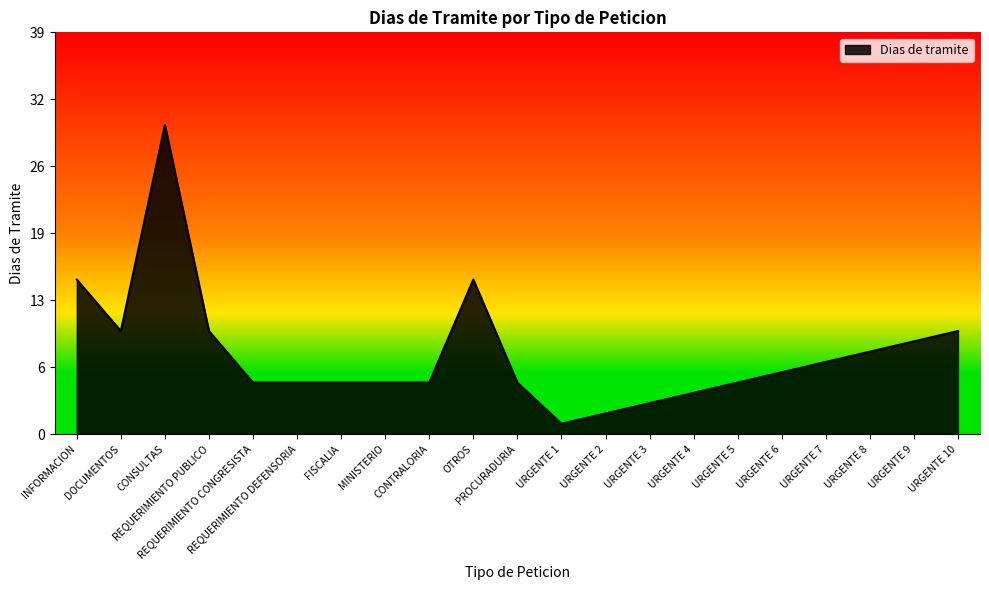

List the labels in order of value, smallest first.

URGENTE 1, URGENTE 2, URGENTE 3, URGENTE 4, REQUERIMIENTO CONGRESISTA, REQUERIMIENTO DEFENSORIA, FISCALIA, MINISTERIO, CONTRALORIA, PROCURADURIA, URGENTE 5, URGENTE 6, URGENTE 7, URGENTE 8, URGENTE 9, DOCUMENTOS, REQUERIMIENTO PUBLICO, URGENTE 10, INFORMACION, OTROS, CONSULTAS